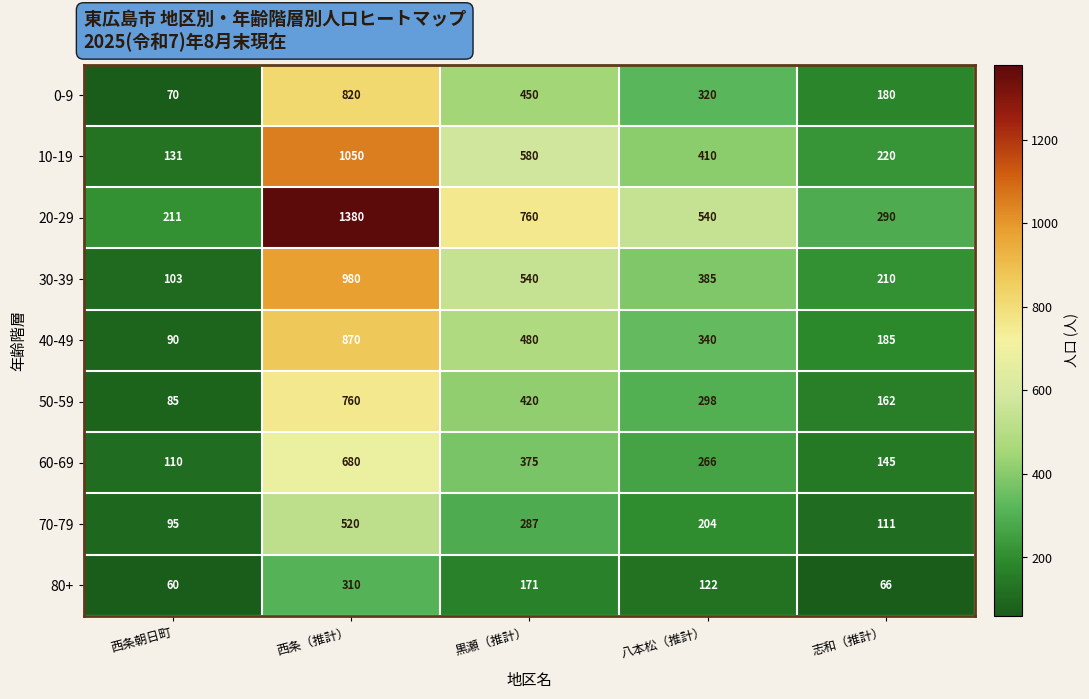

What is the spread (max minus min) of values at 八本松（推計）?

418